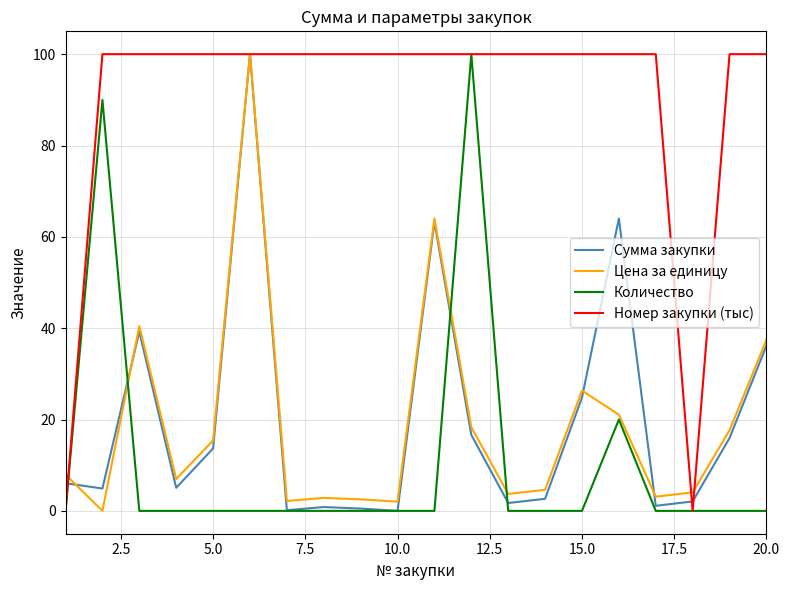

What is the maximum value shown in the chart?

100.0